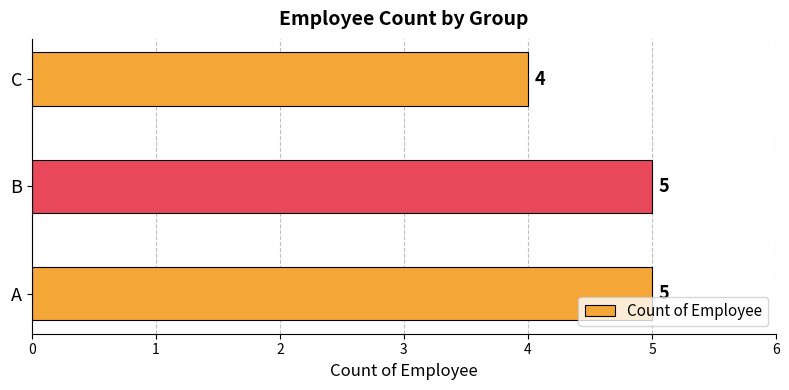

Approximately how many times larger is the value at C compared to A?

0.8